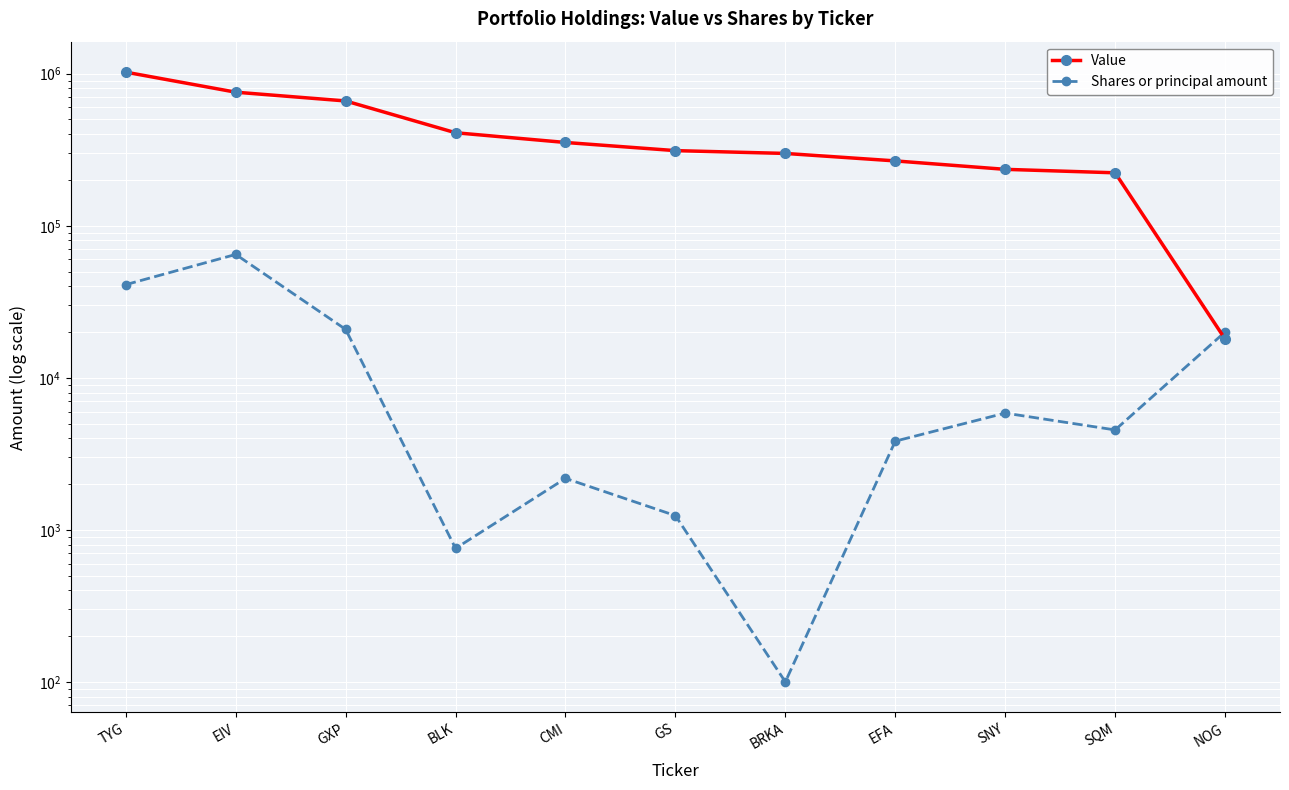

Where is Value nearest to the value 521000?

BLK